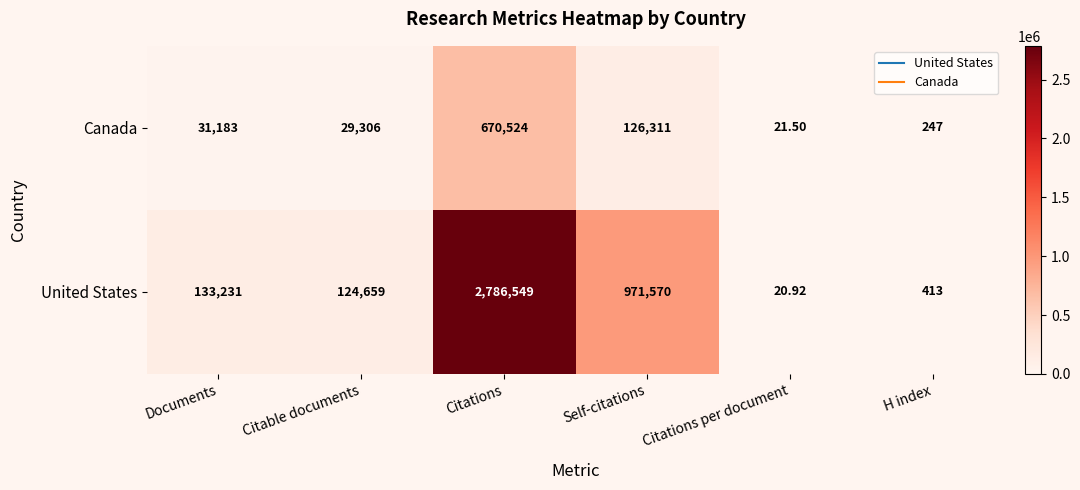

What is the maximum value shown in the chart?

2786549.0